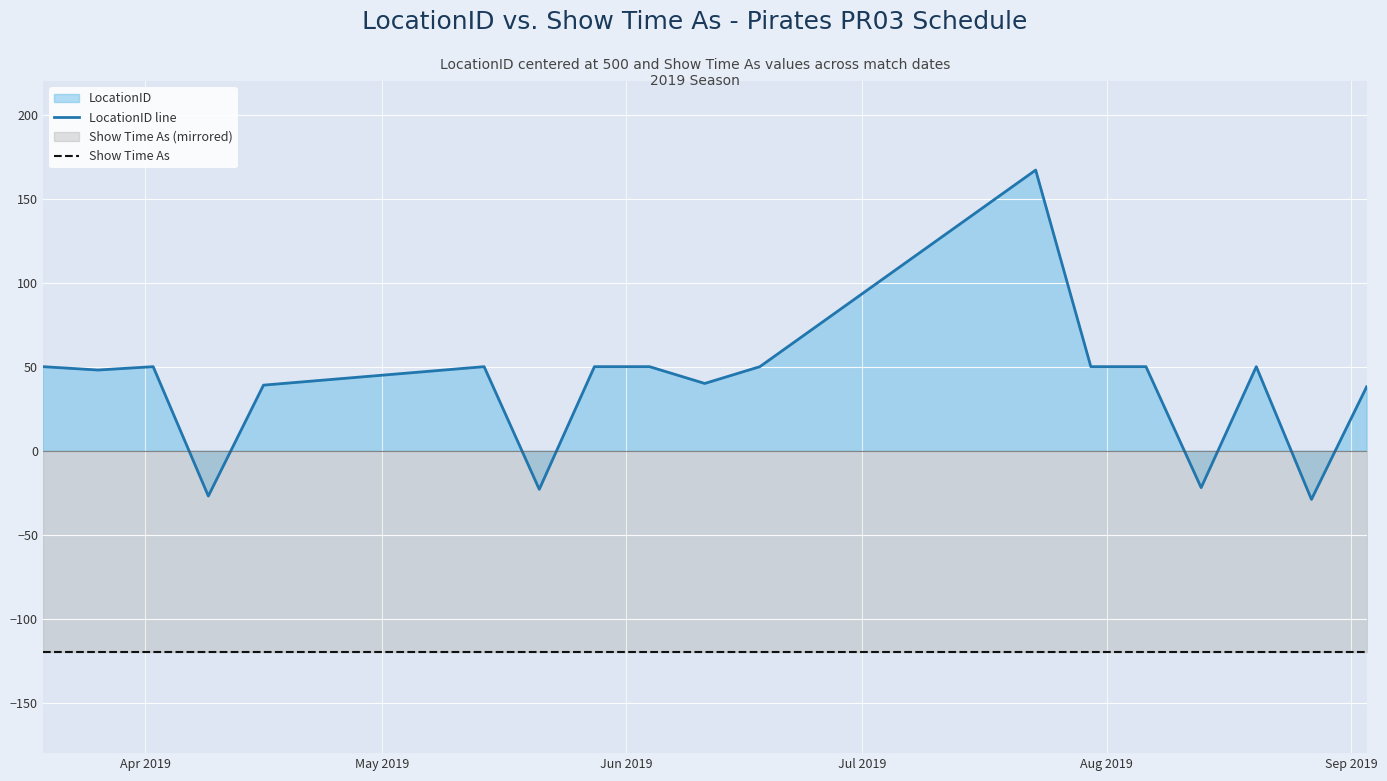

Which series has the widest spread of values?

LocationID line